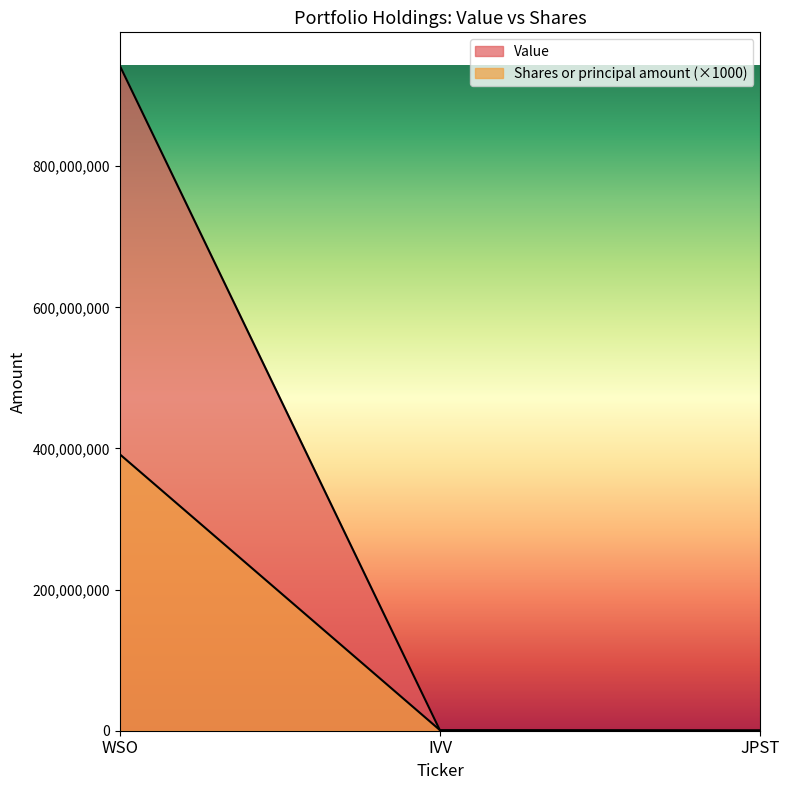

What is the difference between the Shares or principal amount values at IVV and WSO?

391075000